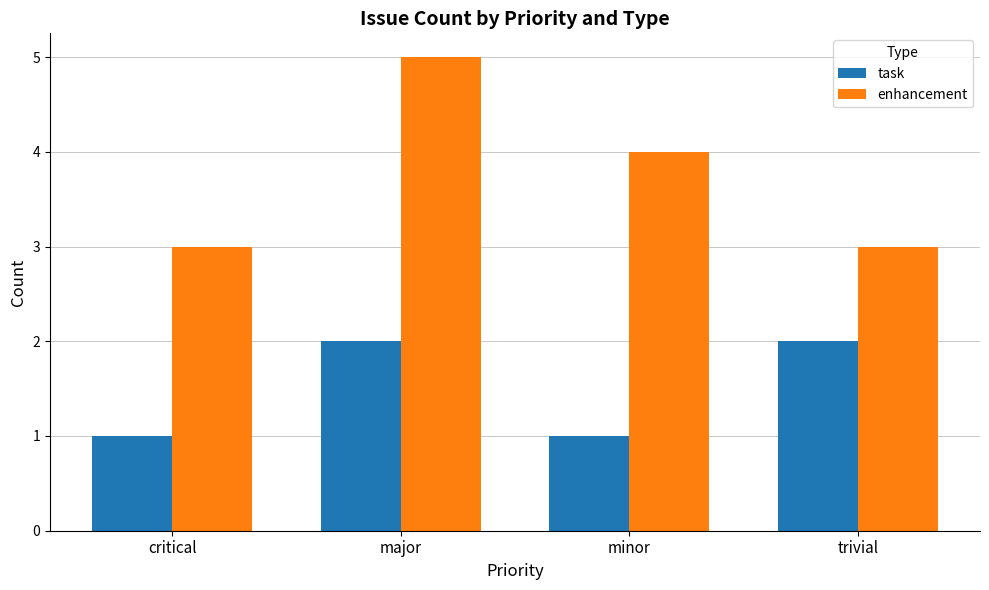

How many bars are there in total?

8